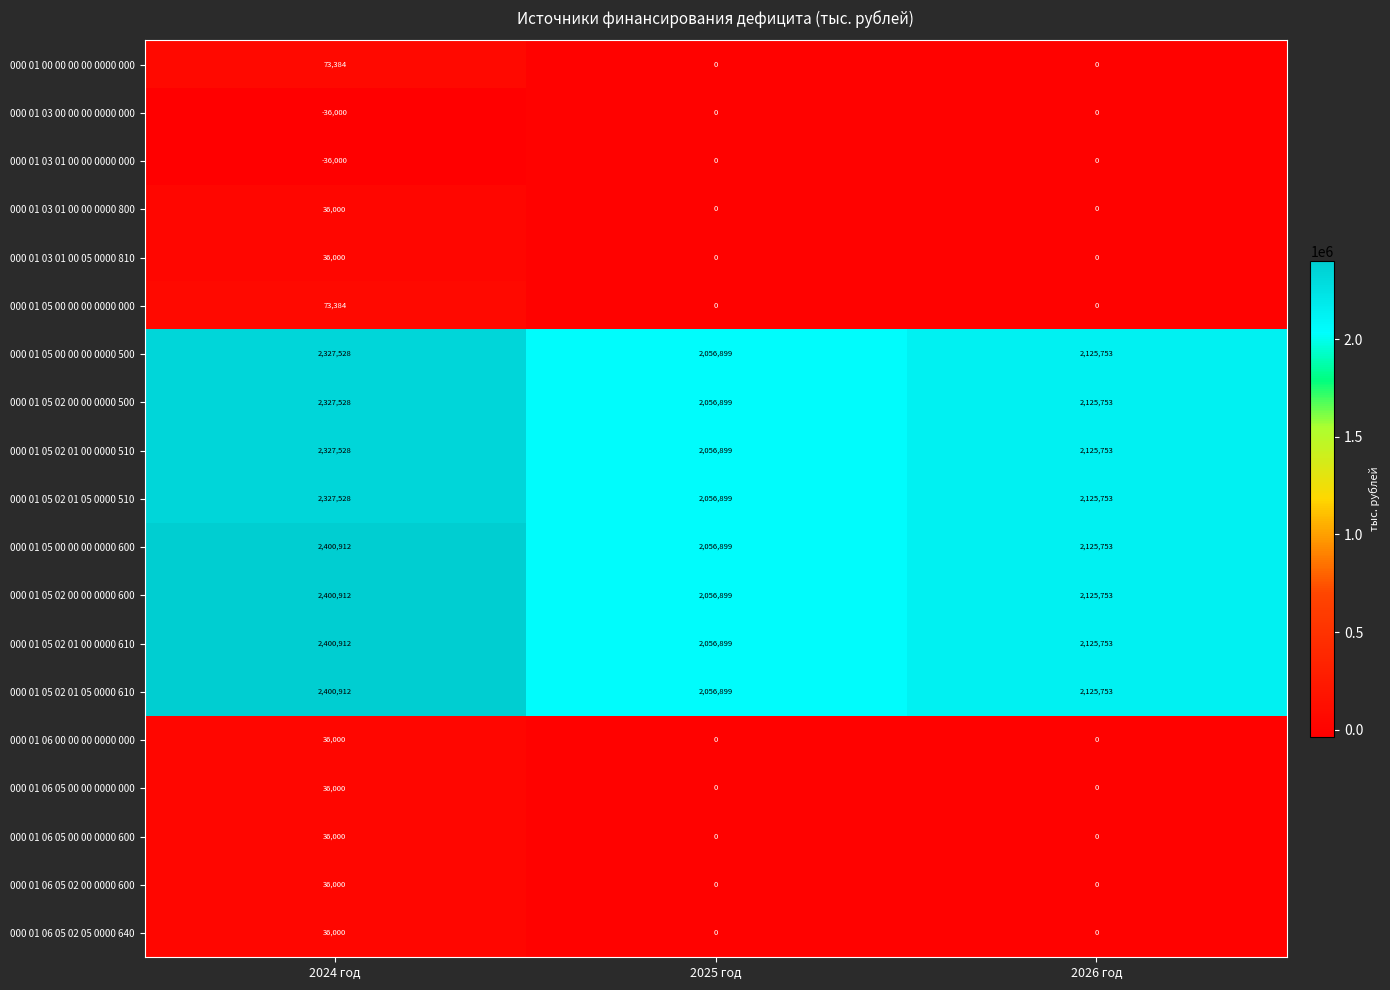

True or false: 000 01 03 01 00 05 0000 810 has a value of 36000 at 2024 год.

True